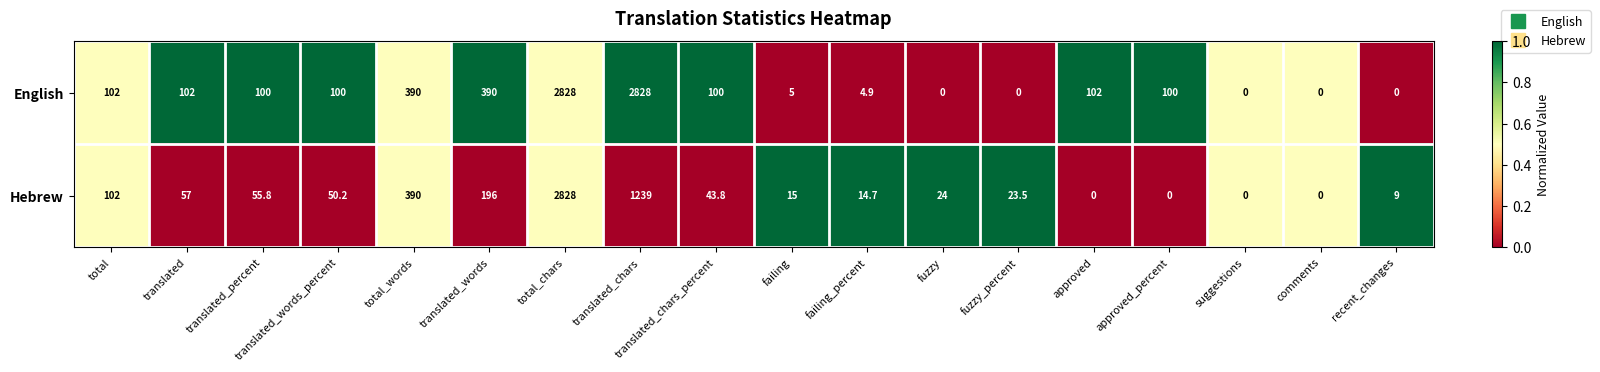

How many data points in Hebrew are above 43?

9